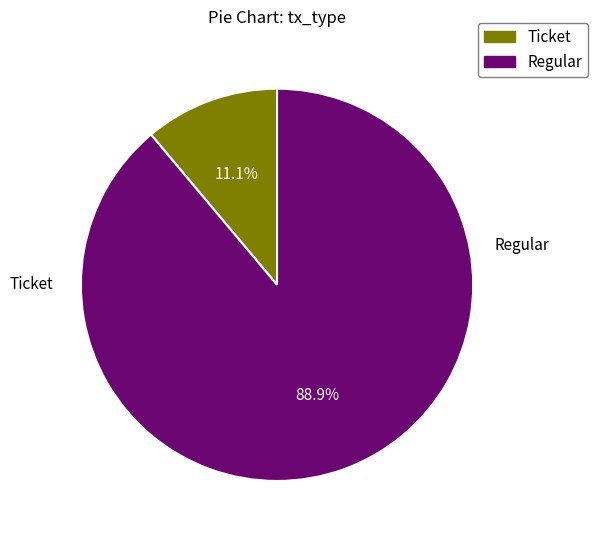

Combined, what portion of the pie is Regular and Ticket?

100.0%